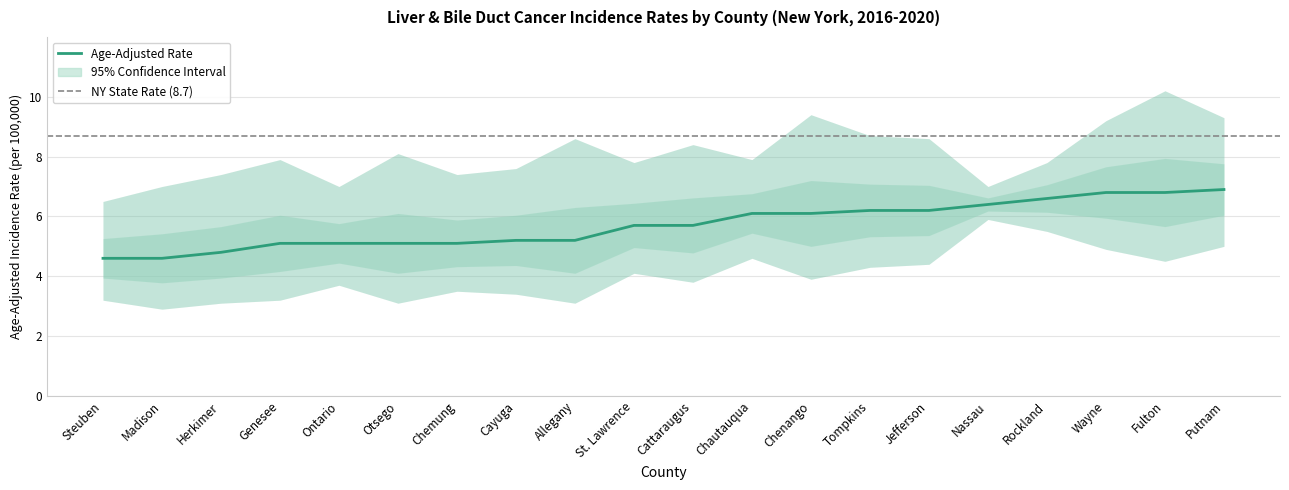

What is the total value across all series at Tompkins?

19.2